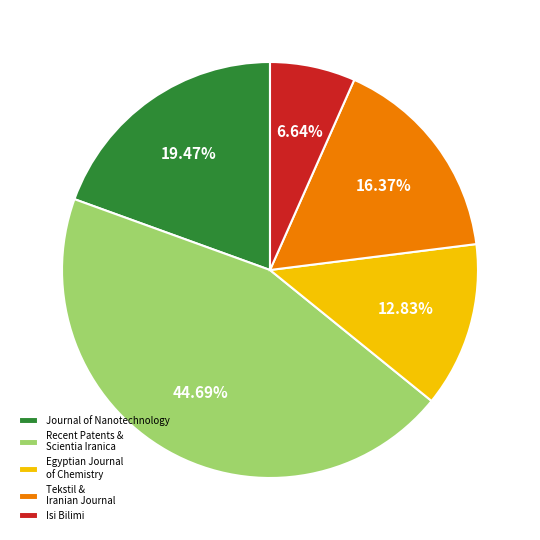

To the nearest percent, what portion does Journal of Nanotechnology represent?

19%